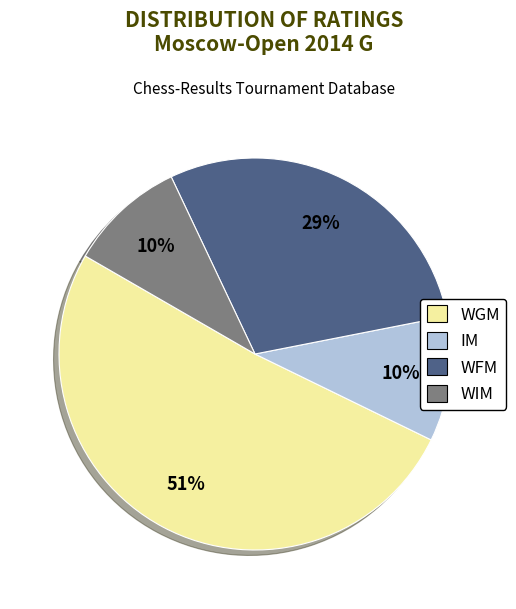

Which category has the biggest portion of the pie?

WGM